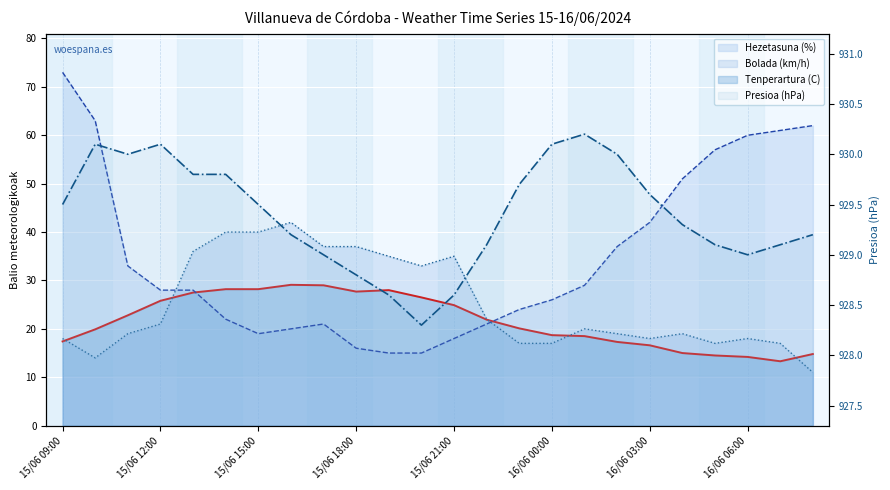

Does the chart display data point markers on the line(s)?

No